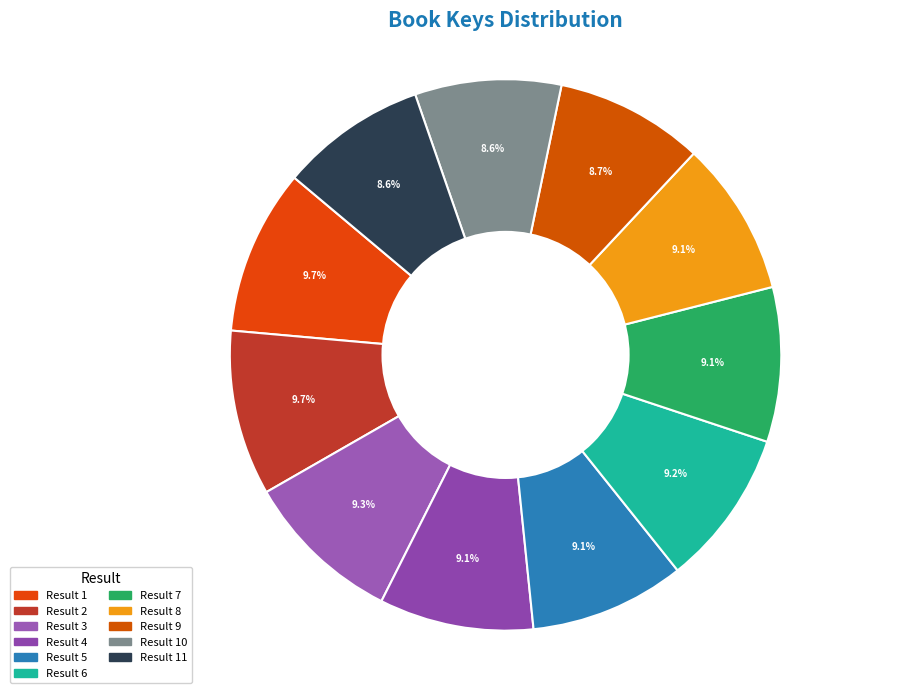

Which slice is the smallest?

10